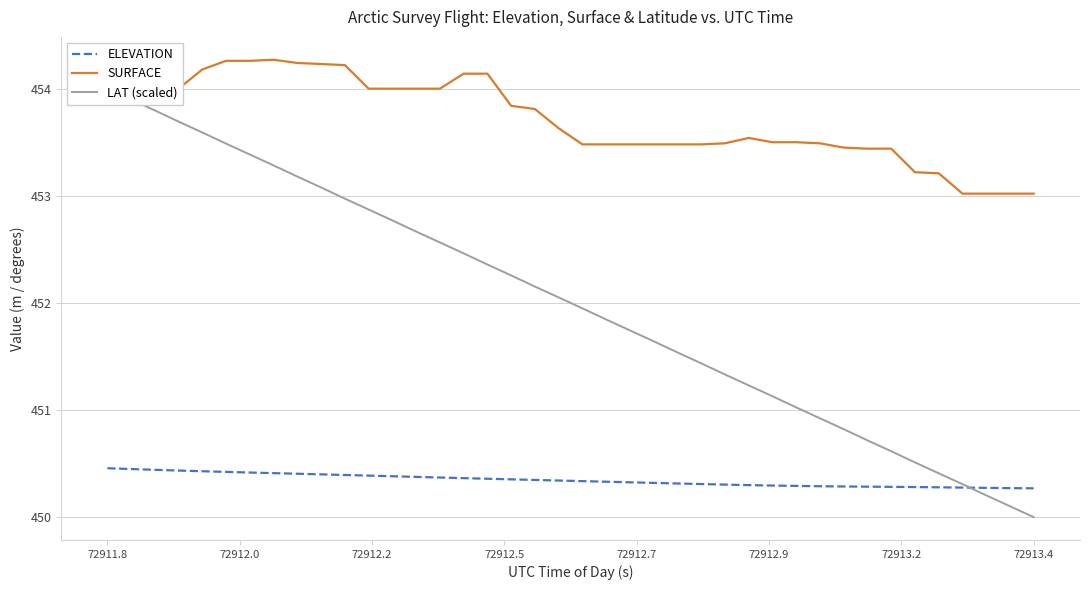

True or false: SURFACE and ELEVATION intersect in this chart.

False